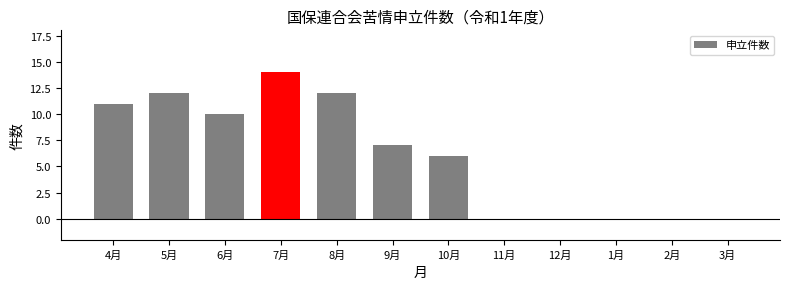

What is the sum of all values?

72